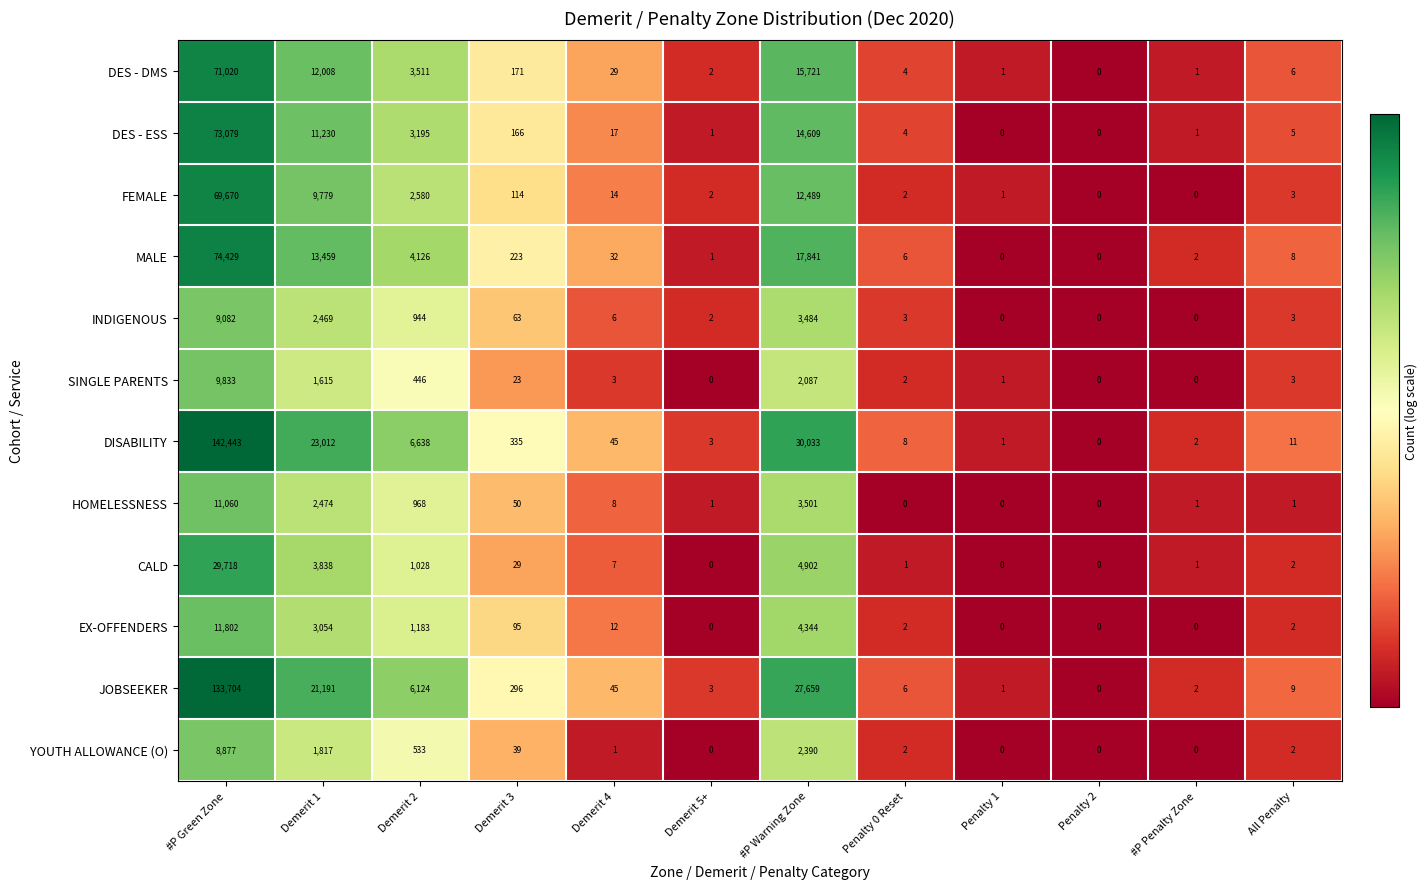

At which category is the sum across all series the highest?

#P Green Zone